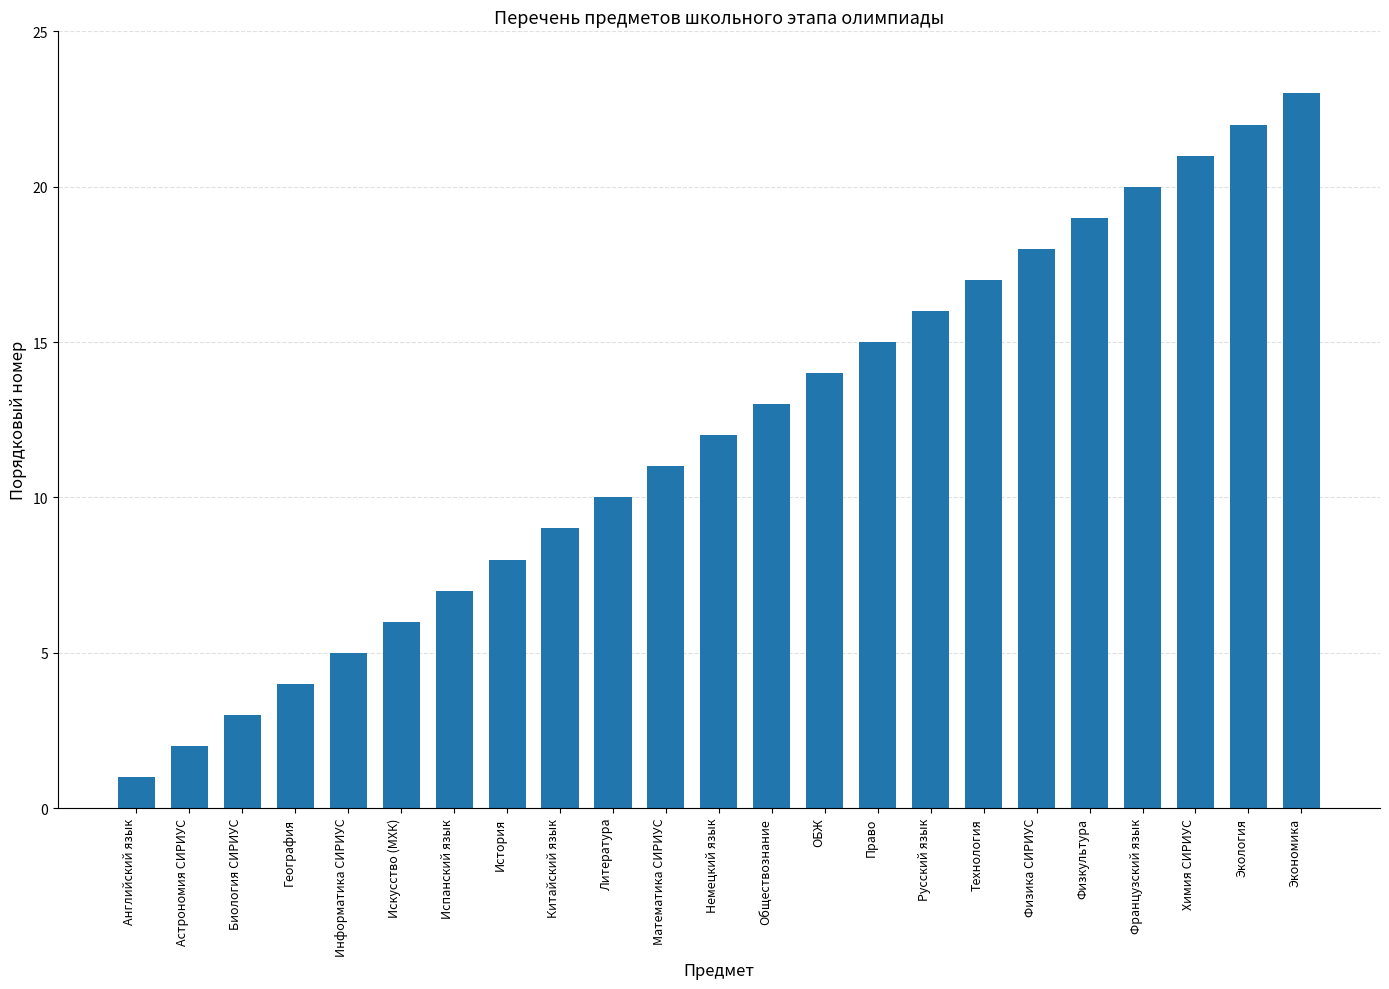

Reading left to right, transcribe all the data shown in this chart.

Английский язык=1	Астрономия СИРИУС=2	Биология СИРИУС=3	География=4	Информатика СИРИУС=5	Искусство (МХК)=6	Испанский язык=7	История=8	Китайский язык=9	Литература=10	Математика СИРИУС=11	Немецкий язык=12	Обществознание=13	ОБЖ=14	Право=15	Русский язык=16	Технология=17	Физика СИРИУС=18	Физкультура=19	Французский язык=20	Химия СИРИУС=21	Экология=22	Экономика=23